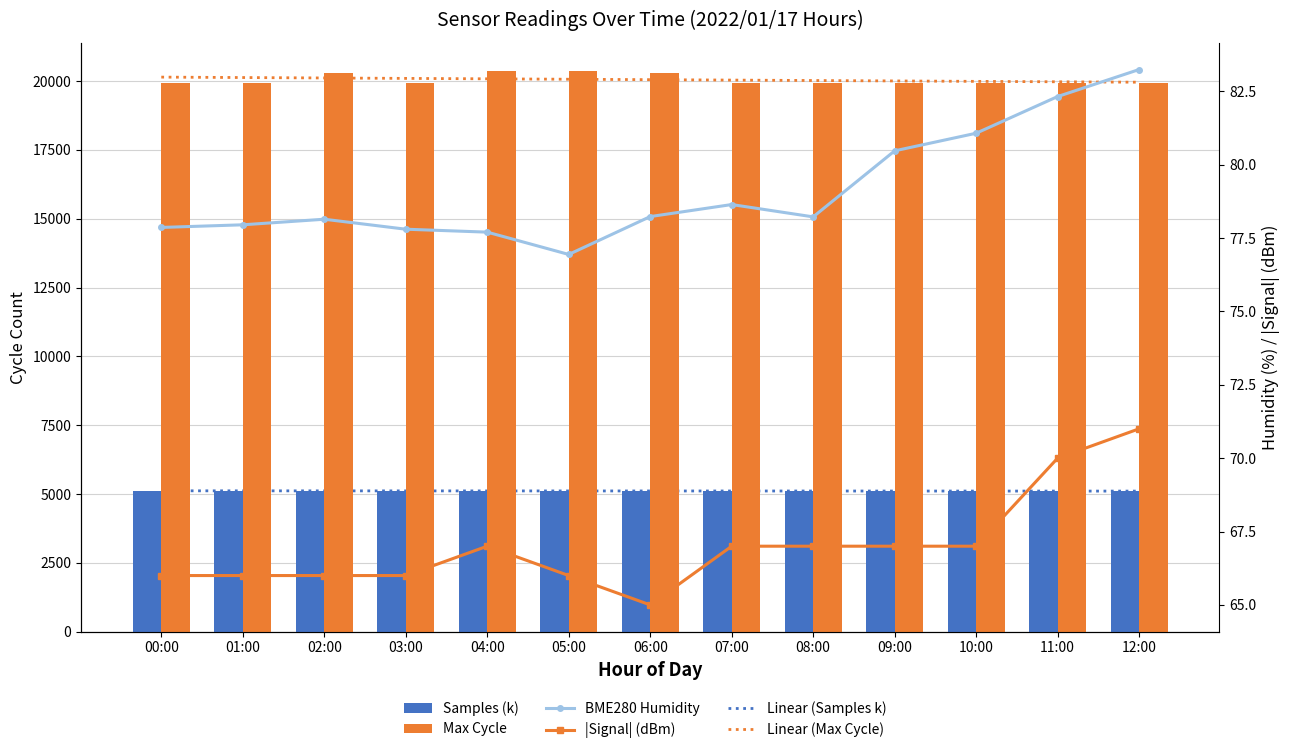

Reading left to right, transcribe all the data shown in this chart.

Linear (Samples k): 00:00=5116.7	01:00=5115.8	02:00=5115.0	03:00=5114.1	04:00=5113.2	05:00=5112.4	06:00=5111.5	07:00=5110.6	08:00=5109.8	09:00=5108.9	10:00=5108.1	11:00=5107.2	12:00=5106.3
Linear (Max Cycle): 00:00=20144.9	01:00=20129.5	02:00=20114.1	03:00=20098.6	04:00=20083.2	05:00=20067.8	06:00=20052.4	07:00=20037.0	08:00=20021.5	09:00=20006.1	10:00=19990.7	11:00=19975.3	12:00=19959.9
Samples (k): 00:00=5113.8	01:00=5113.9	02:00=5113.5	03:00=5113.7	04:00=5113.7	05:00=5113.3	06:00=5113.6	07:00=5113.3	08:00=5113.3	09:00=5113.5	10:00=5113.8	11:00=5107.5	12:00=5092.9
Max Cycle: 00:00=19924.0	01:00=19931.0	02:00=20301.0	03:00=19924.0	04:00=20370.0	05:00=20374.0	06:00=20293.0	07:00=19930.0	08:00=19924.0	09:00=19923.0	10:00=19931.0	11:00=19924.0	12:00=19932.0
BME280 Humidity: 00:00=77.9	01:00=78.0	02:00=78.1	03:00=77.8	04:00=77.7	05:00=76.9	06:00=78.2	07:00=78.6	08:00=78.2	09:00=80.5	10:00=81.1	11:00=82.3	12:00=83.2
|Signal| (dBm): 00:00=66.0	01:00=66.0	02:00=66.0	03:00=66.0	04:00=67.0	05:00=66.0	06:00=65.0	07:00=67.0	08:00=67.0	09:00=67.0	10:00=67.0	11:00=70.0	12:00=71.0